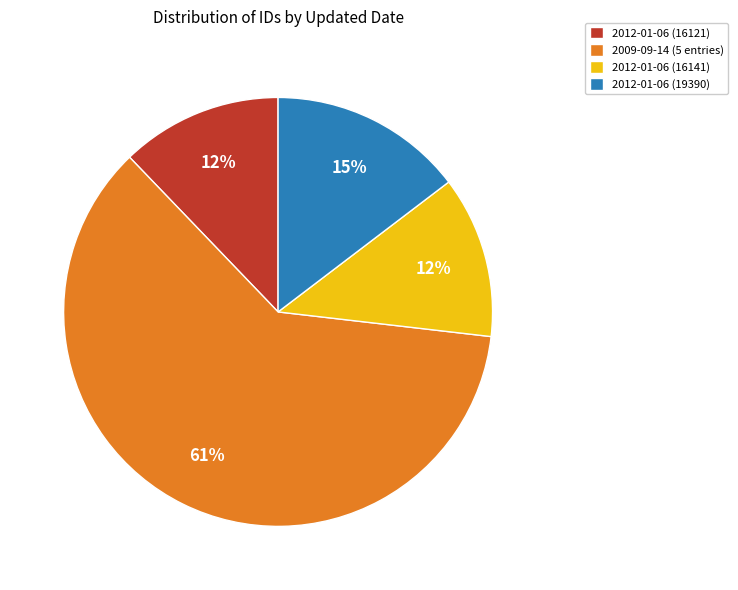

What is the largest slice in the pie chart?

2009-09-14 (5 entries)